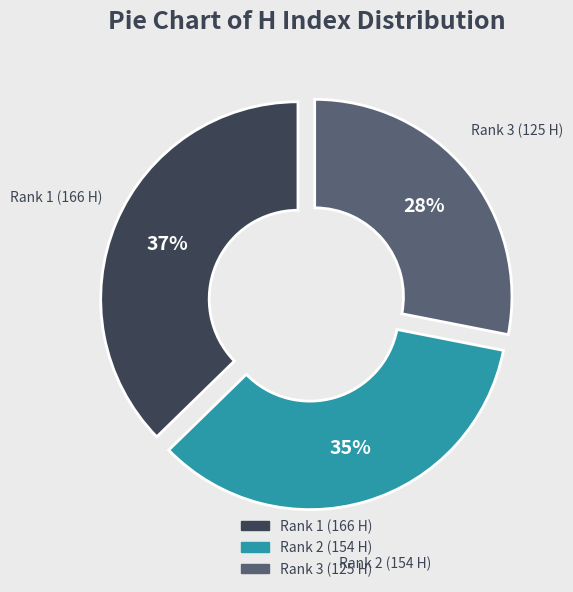

How many slices are in this pie chart?

3